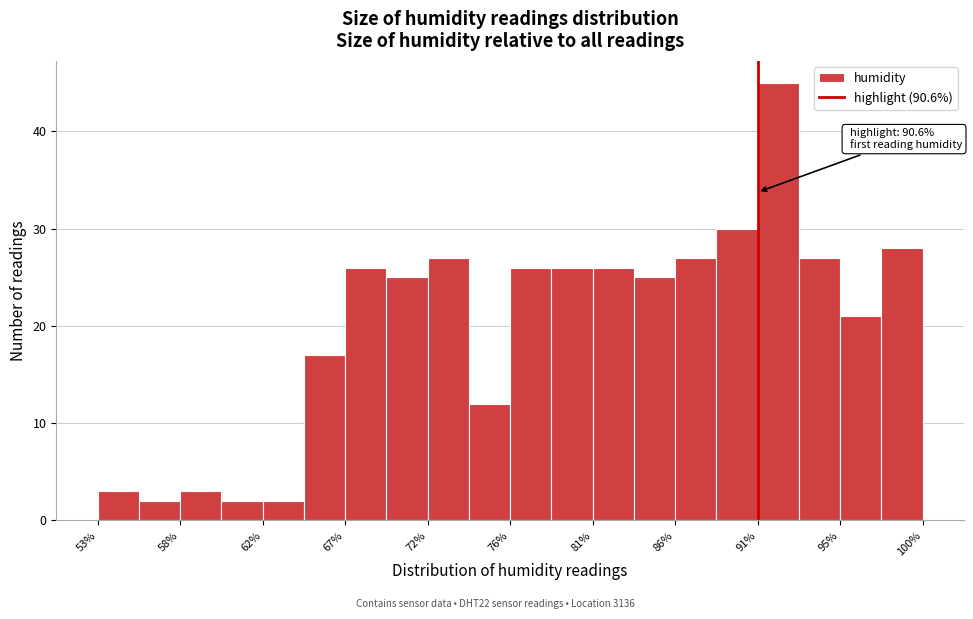

Over which range of the x-axis is the bar tallest?

90.60 to 92.95